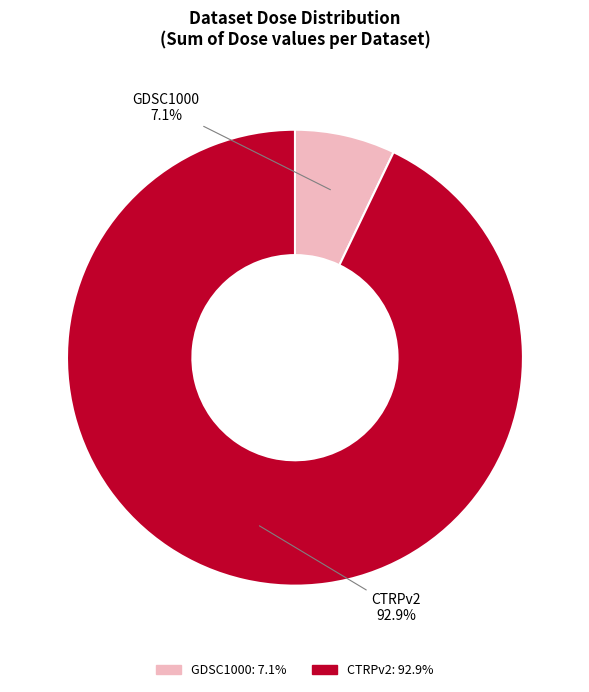

Which category has the smallest portion of the pie?

GDSC1000